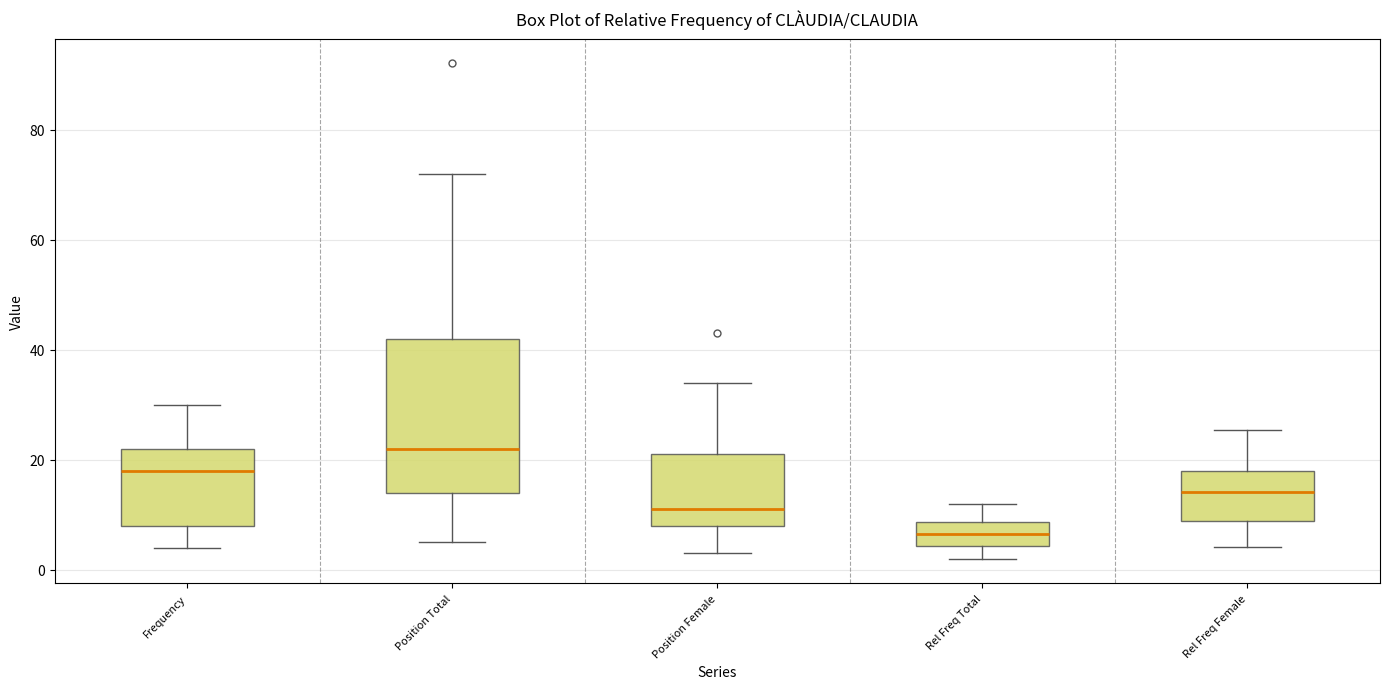

Where does the upper whisker of the box for Position Total end on the y-axis? The values are not printed on the chart, so give them approximately, as read against the axis.

72